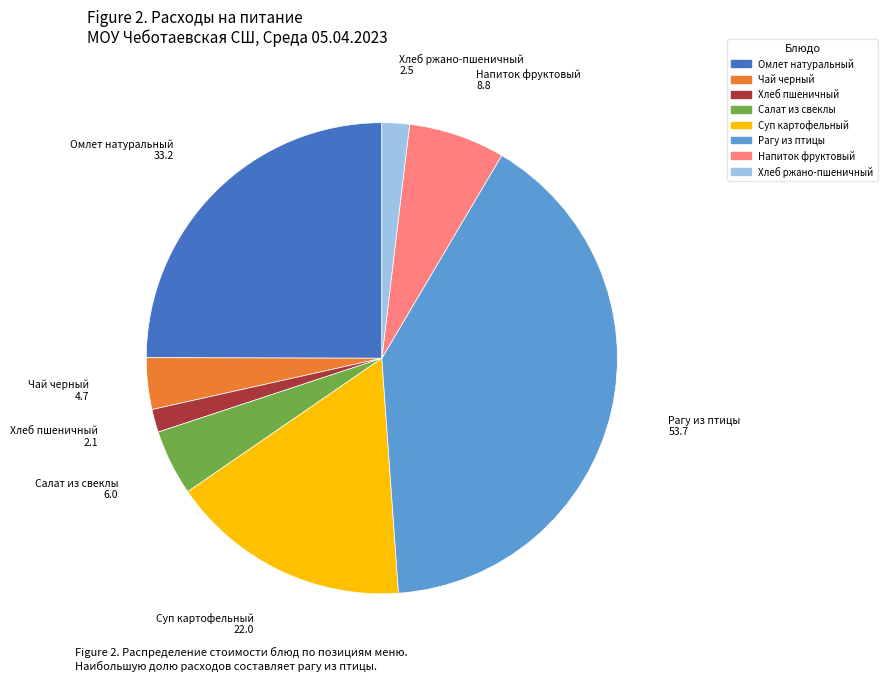

Does Хлеб ржано-пшеничный represent more than half of the total?

No